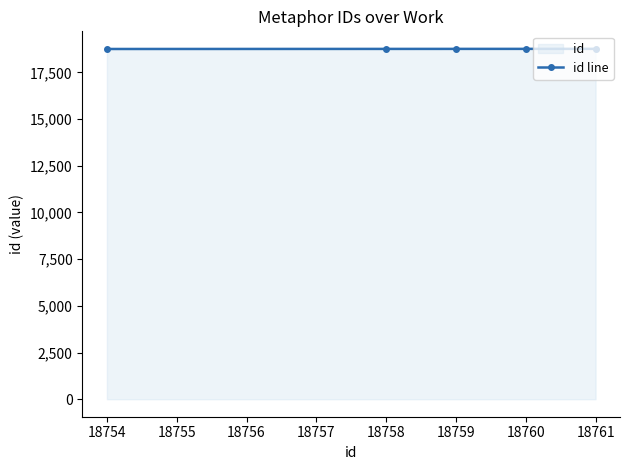

True or false: there are more than 1 points higher than both neighbors.

False